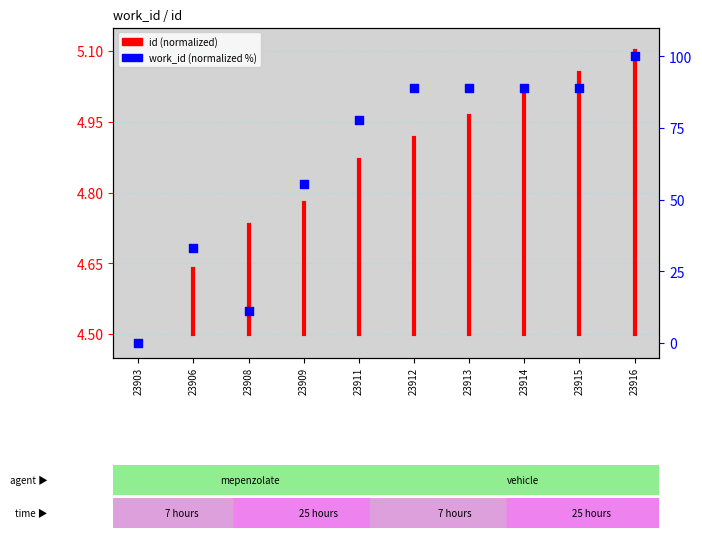

What is the ratio of the value at 23909 to the value at 23911?

0.7